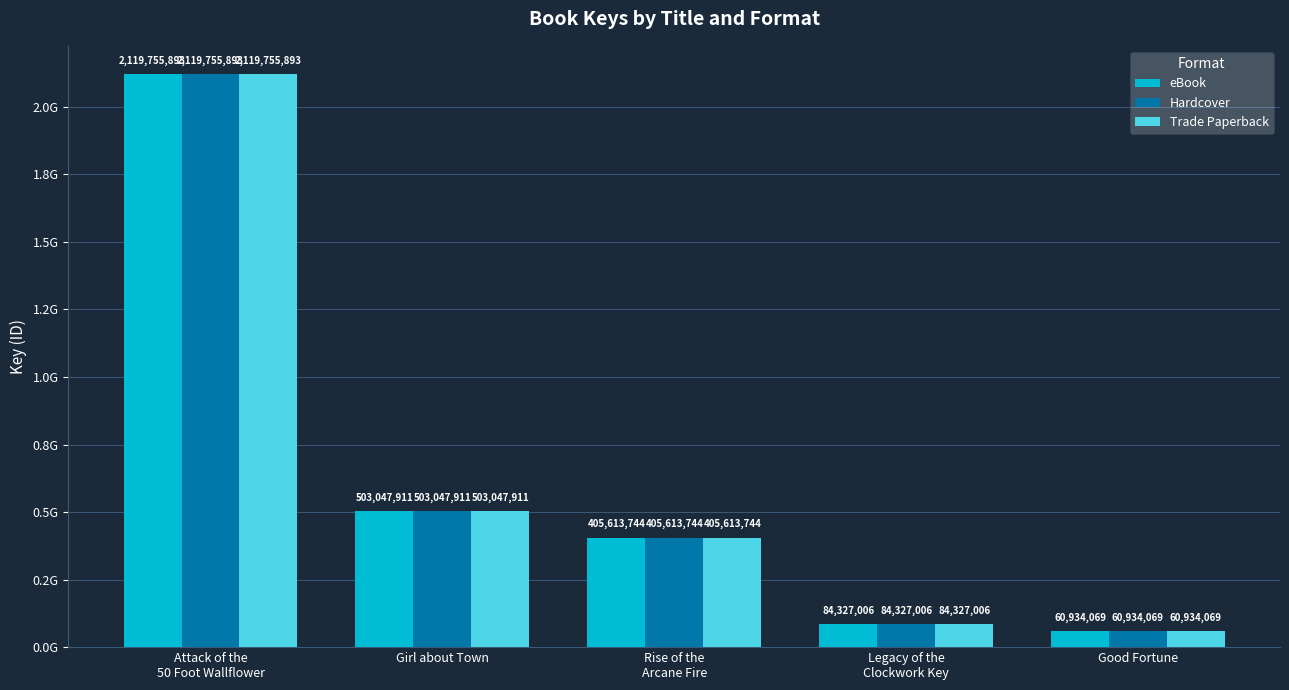

The Hardcover series shows 26008713 at Good Fortune. True or false?

False